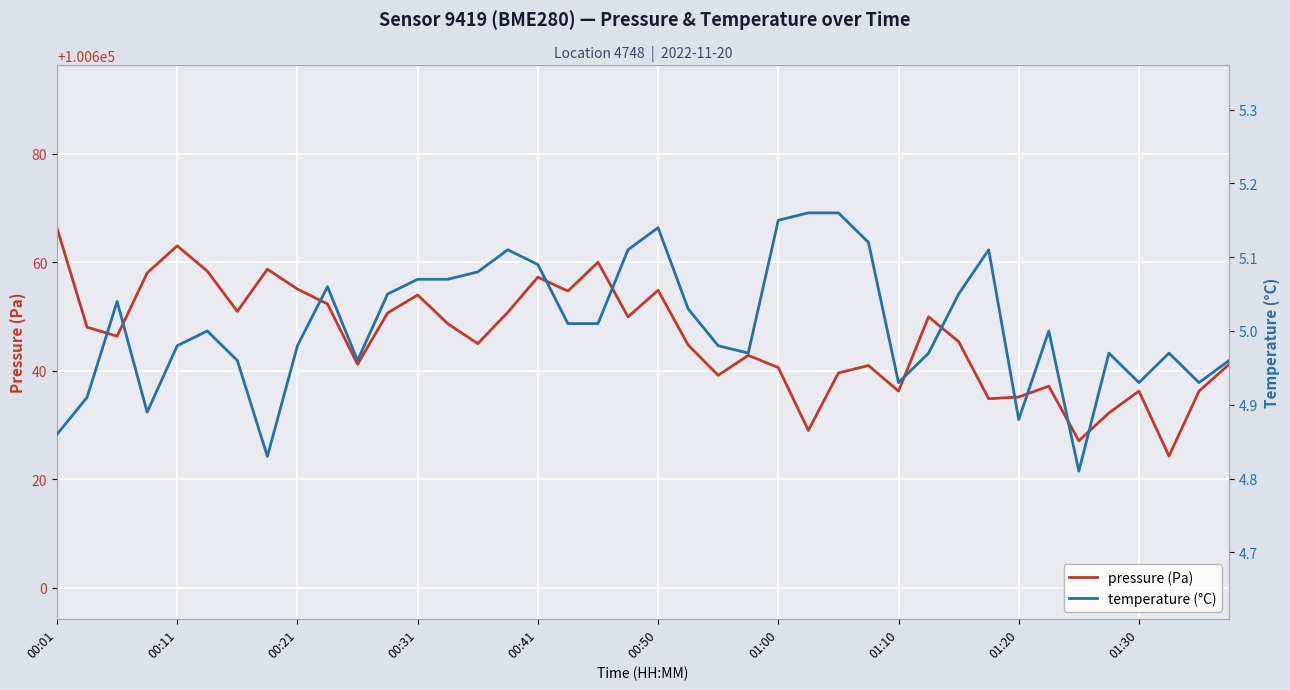

True or false: pressure (Pa) has a value of 100641.2 at 39.

True